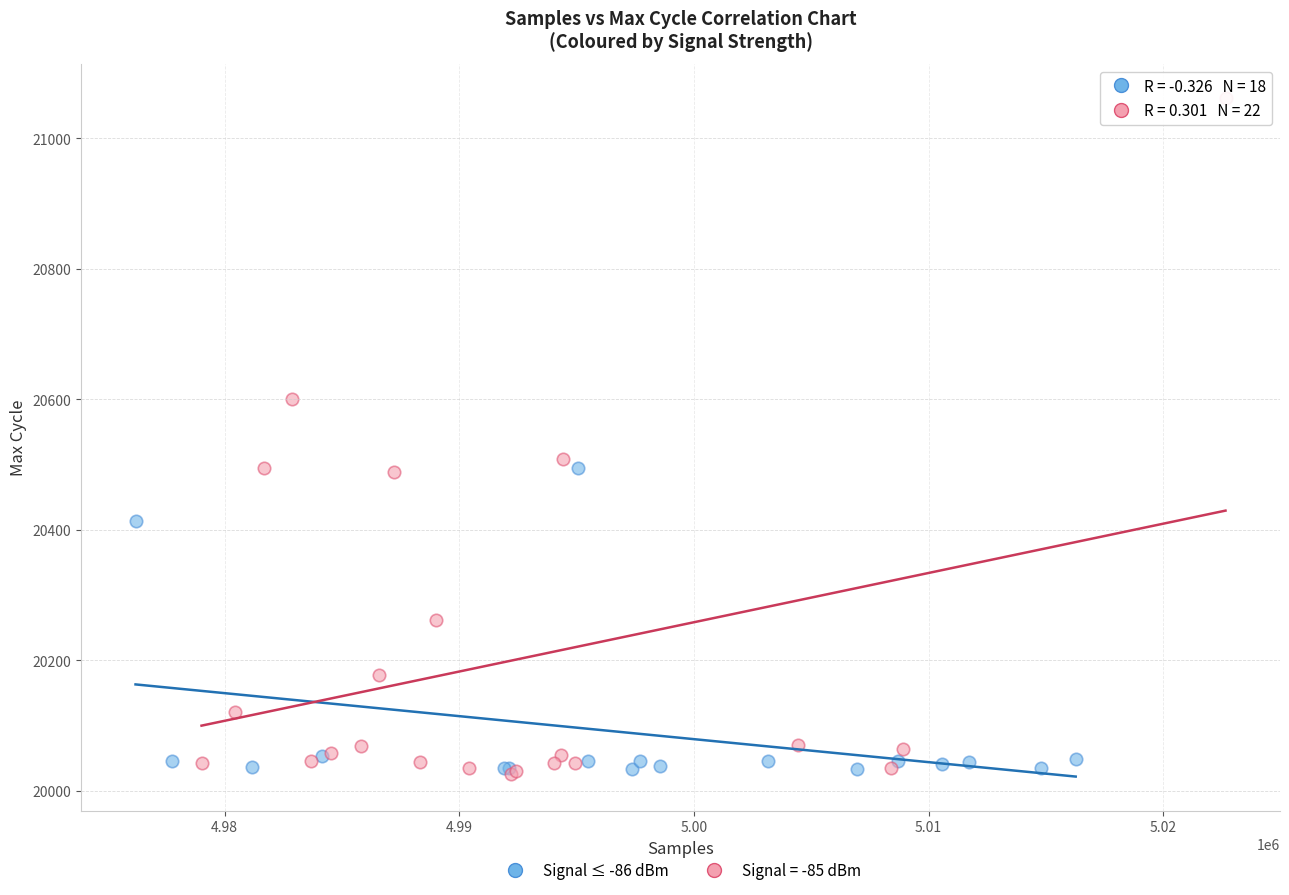

Which series contains the highest Y value?

Signal = -85 dBm